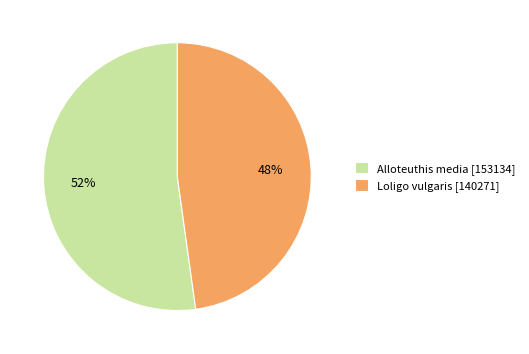

Approximately how many times larger is the value at Loligo vulgaris compared to Alloteuthis media?

0.9